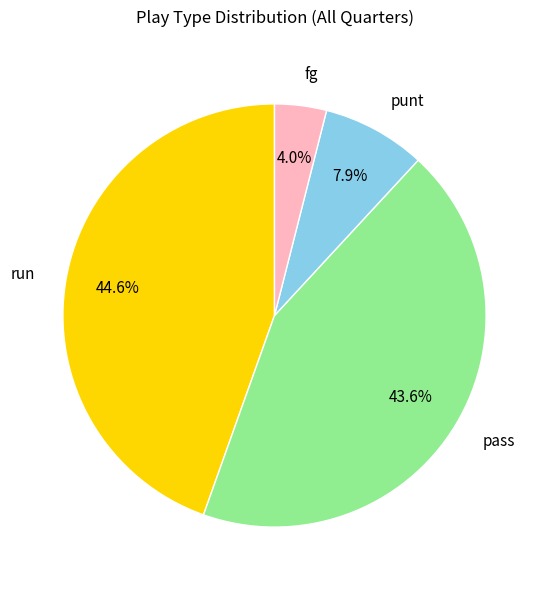

Which slice is the smallest?

fg